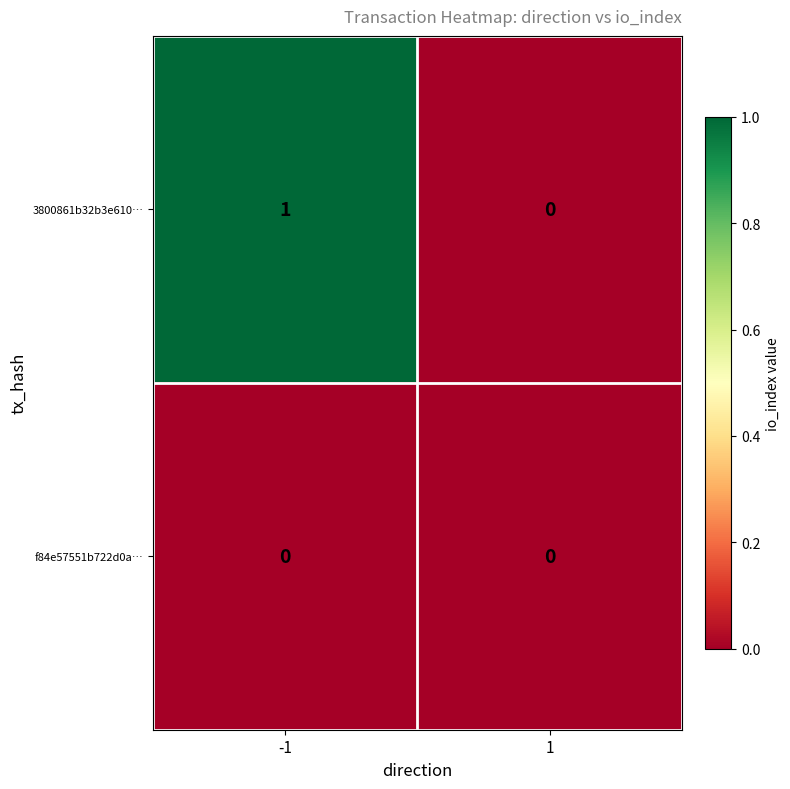

Which series has the widest spread of values?

3800861b32b3e610…